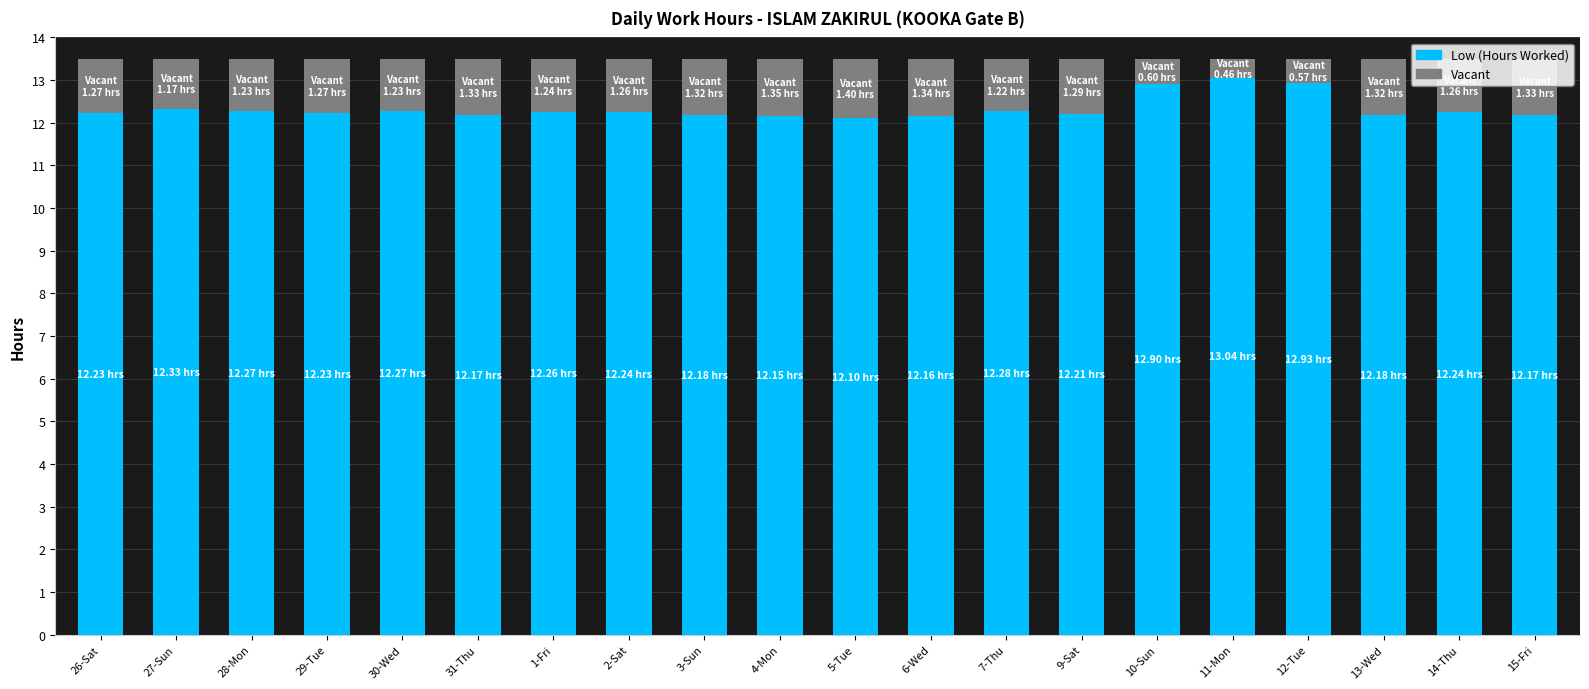

What is the total value across all series at 13-Wed?

13.5